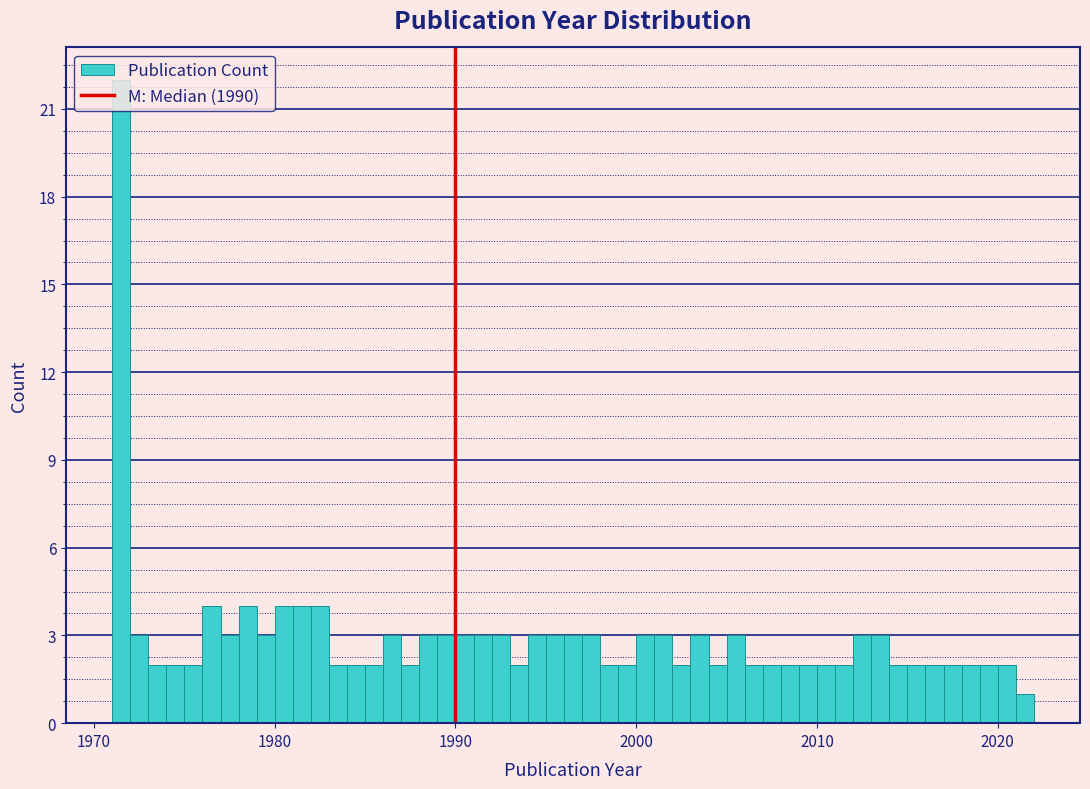

Around what value on the x-axis is the tallest bar? Give the approximate position of its centre, as read against the axis.

1972